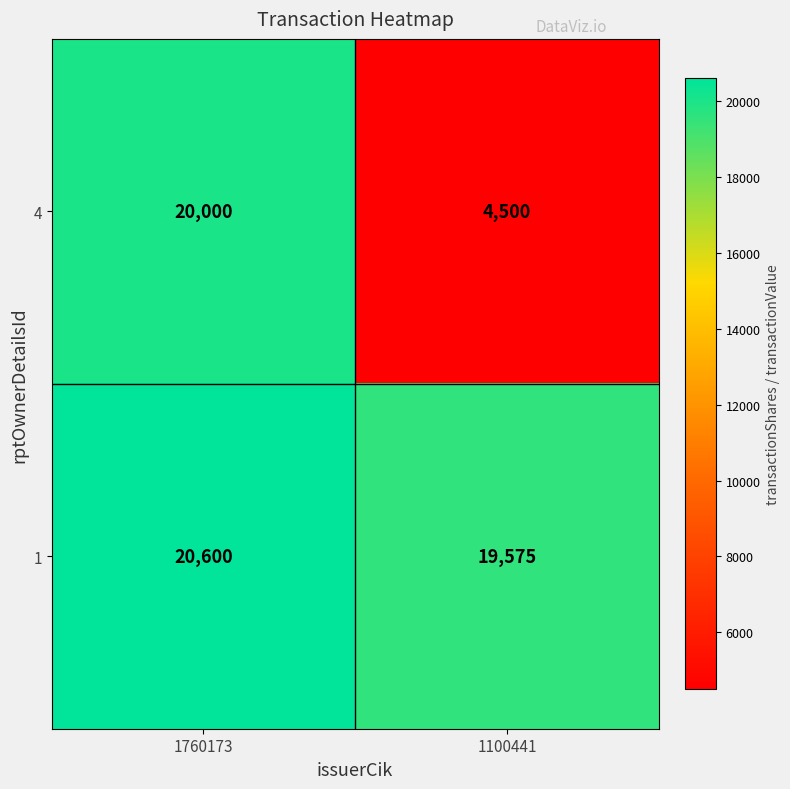

What is the minimum value for 4?

4500